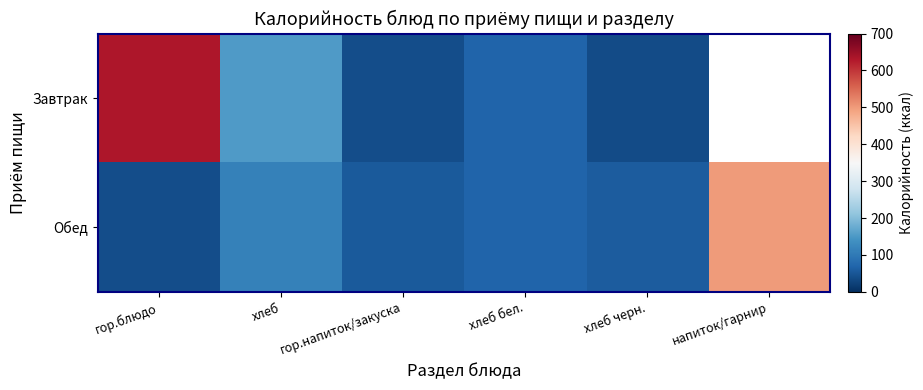

Between хлеб бел. and хлеб черн., which series saw the biggest shift?

Завтрак